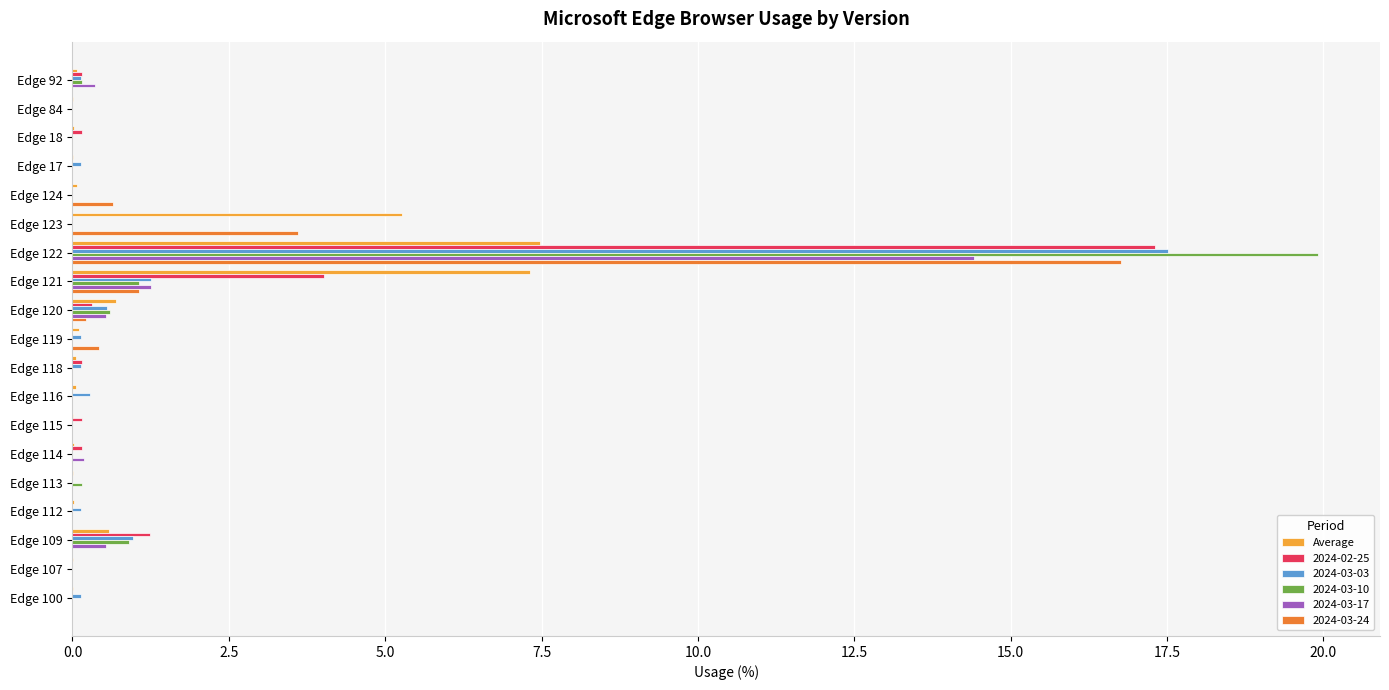

At which label does 2024-03-24 reach its peak?

Edge 122